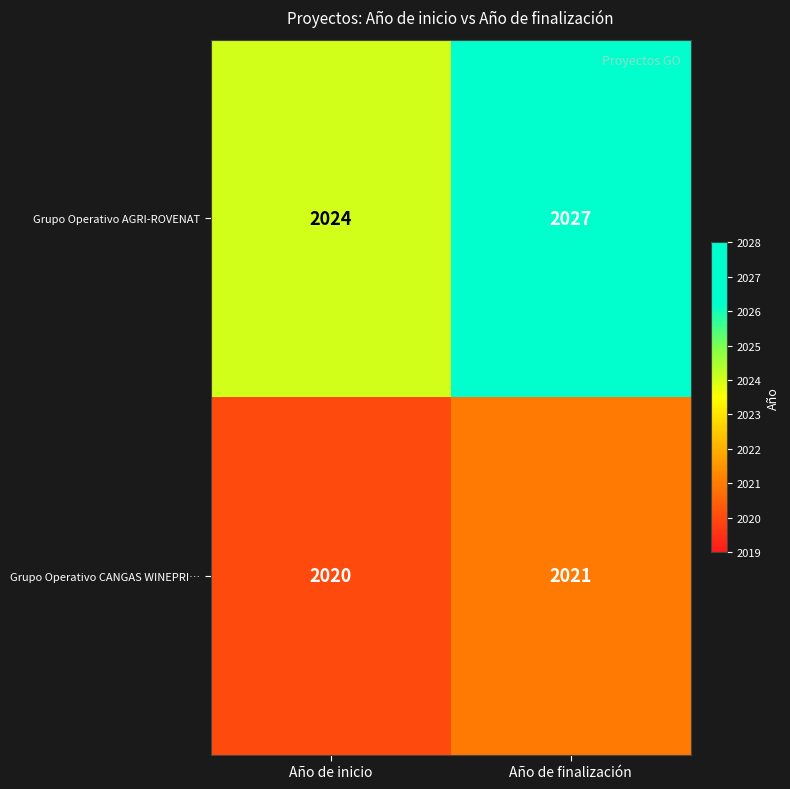

At how many categories does at least one series exceed 2022?

2